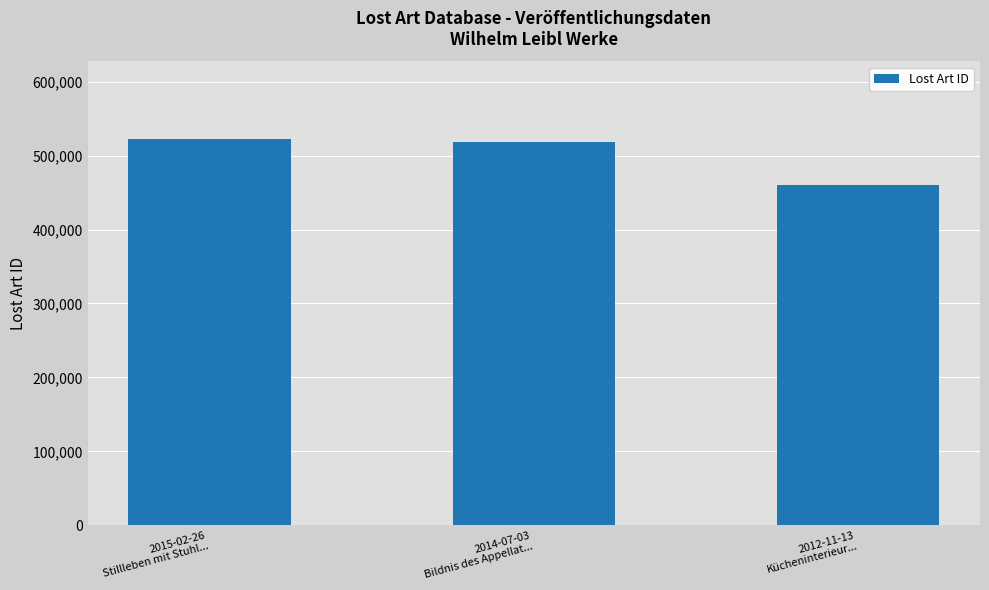

Is it true that the value at 2014-07-03
Bildnis des Appellat... is 848127?

False